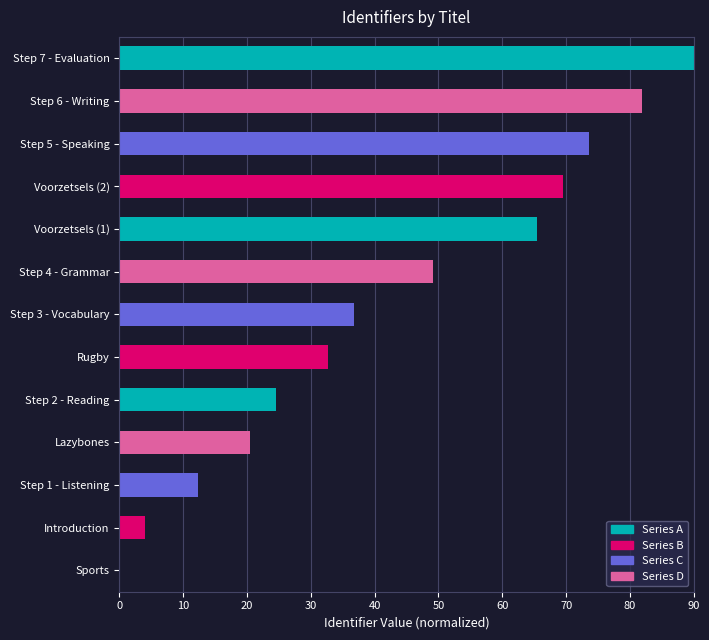

The chart shows a value of 0.0 at Sports. True or false?

True